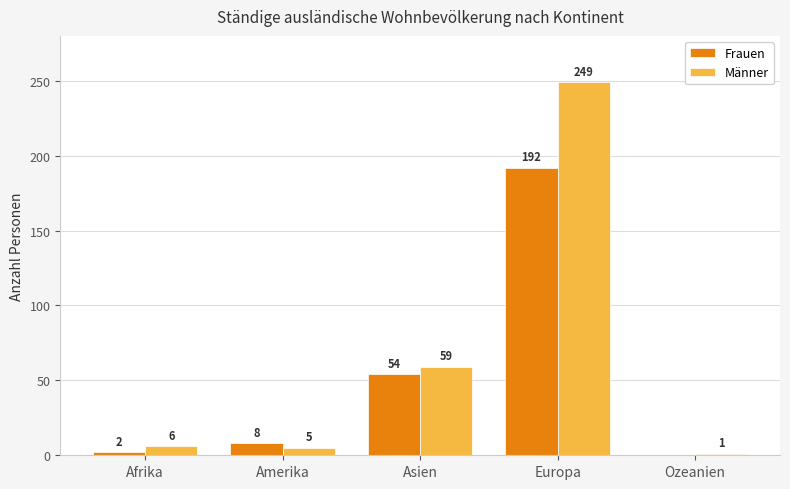

Is it true that Männer equals 6 at Afrika?

True